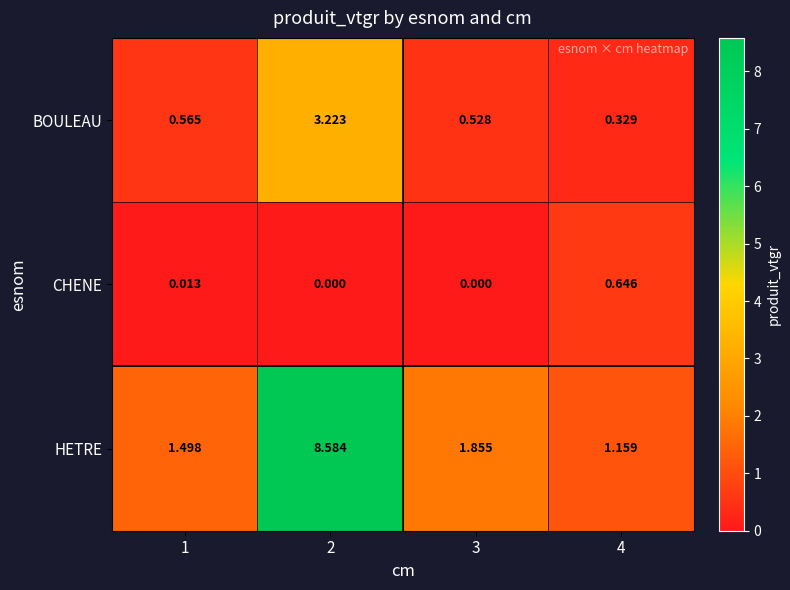

At how many categories does at least one series exceed 0?

4